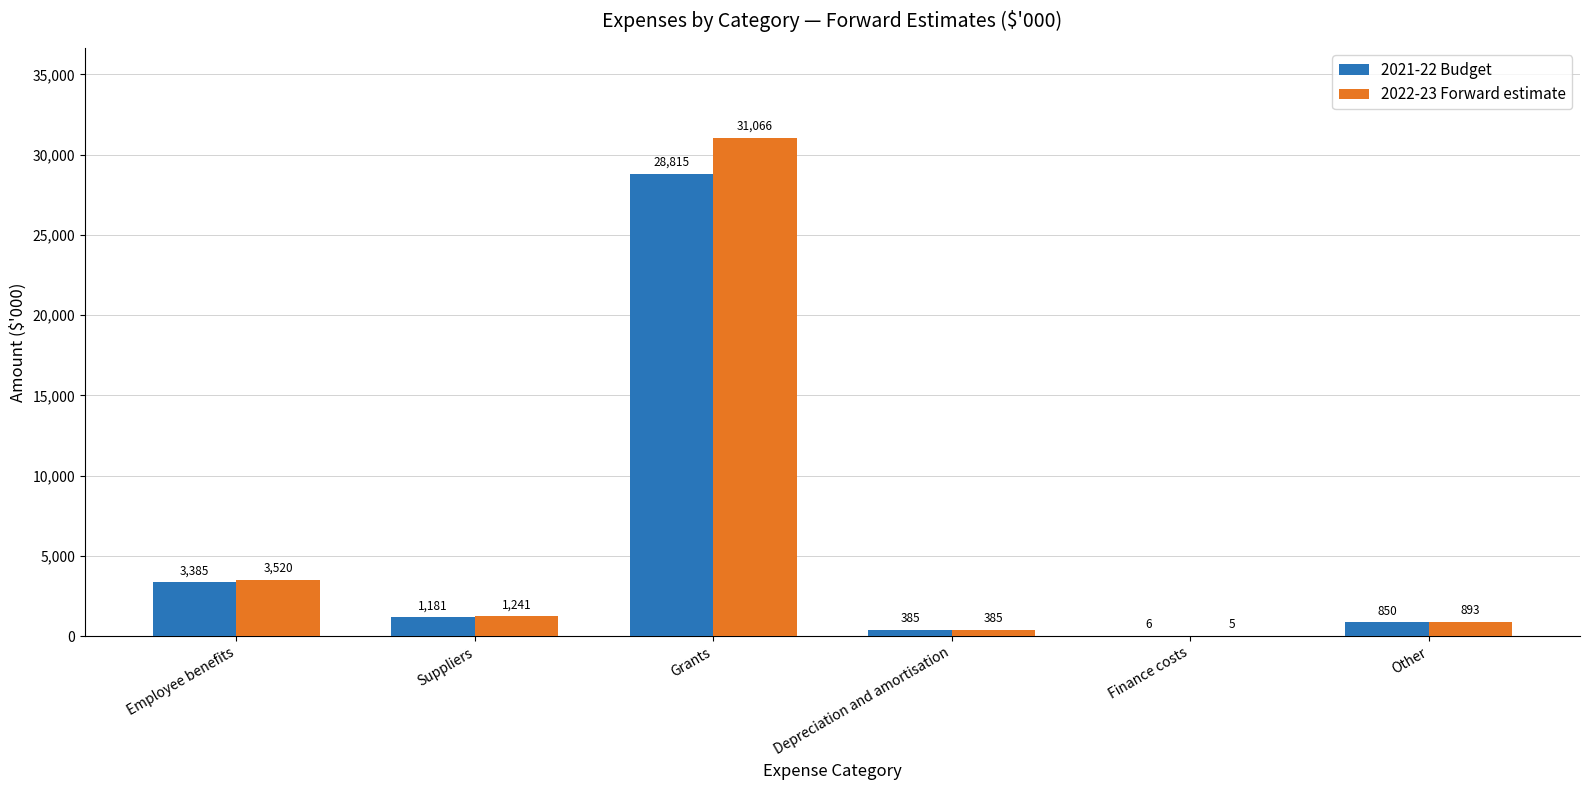

Which category has the highest value in the 2021-22 Budget series?

Grants